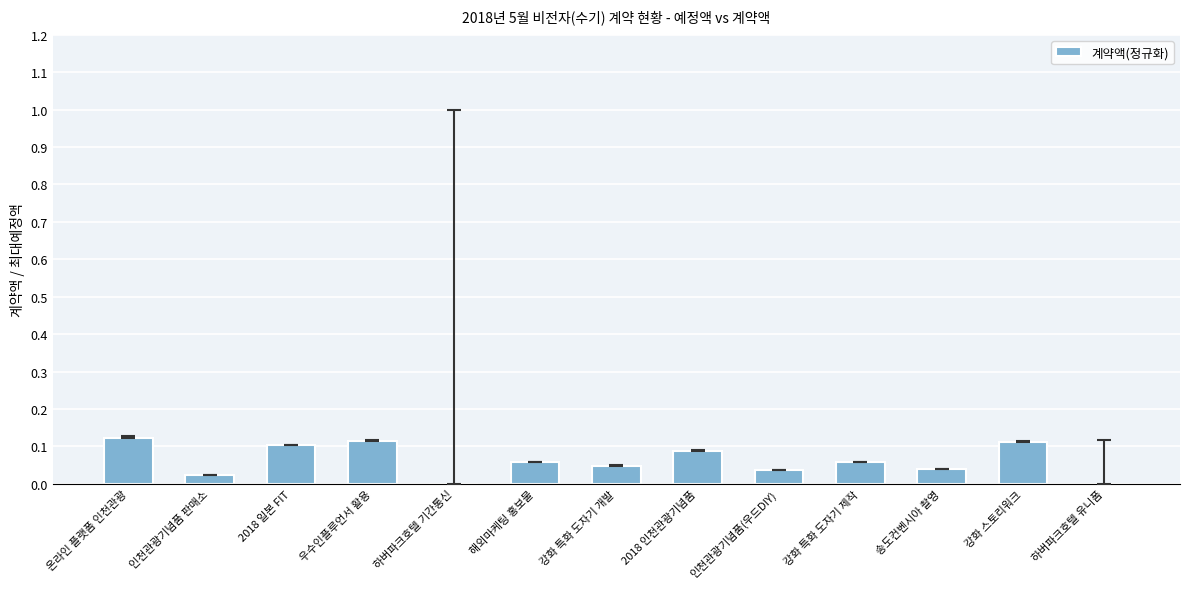

True or false: the data shows 0.0 at 하버파크호텔 기간통신.

True